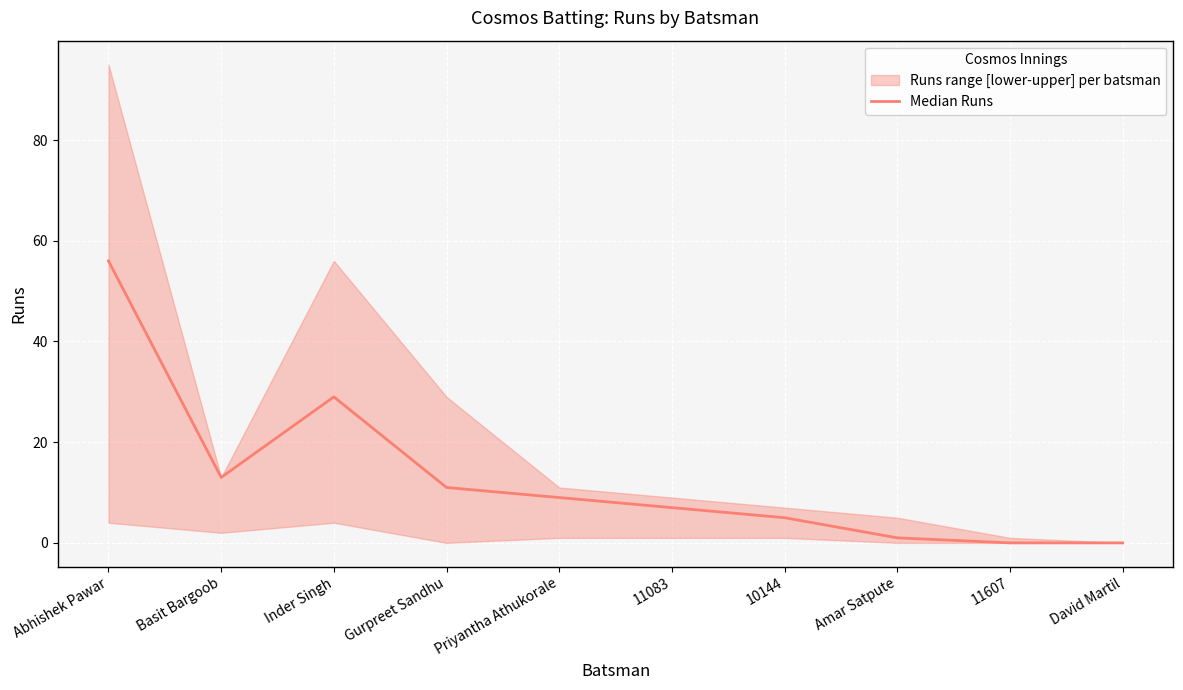

Reading left to right, list all the values displayed in this chart.

Abhishek Pawar=56	Basit Bargoob=13	Inder Singh=29	Gurpreet Sandhu=11	Priyantha Athukorale=9	11083=7	10144=5	Amar Satpute=1	11607=0	David Martil=0